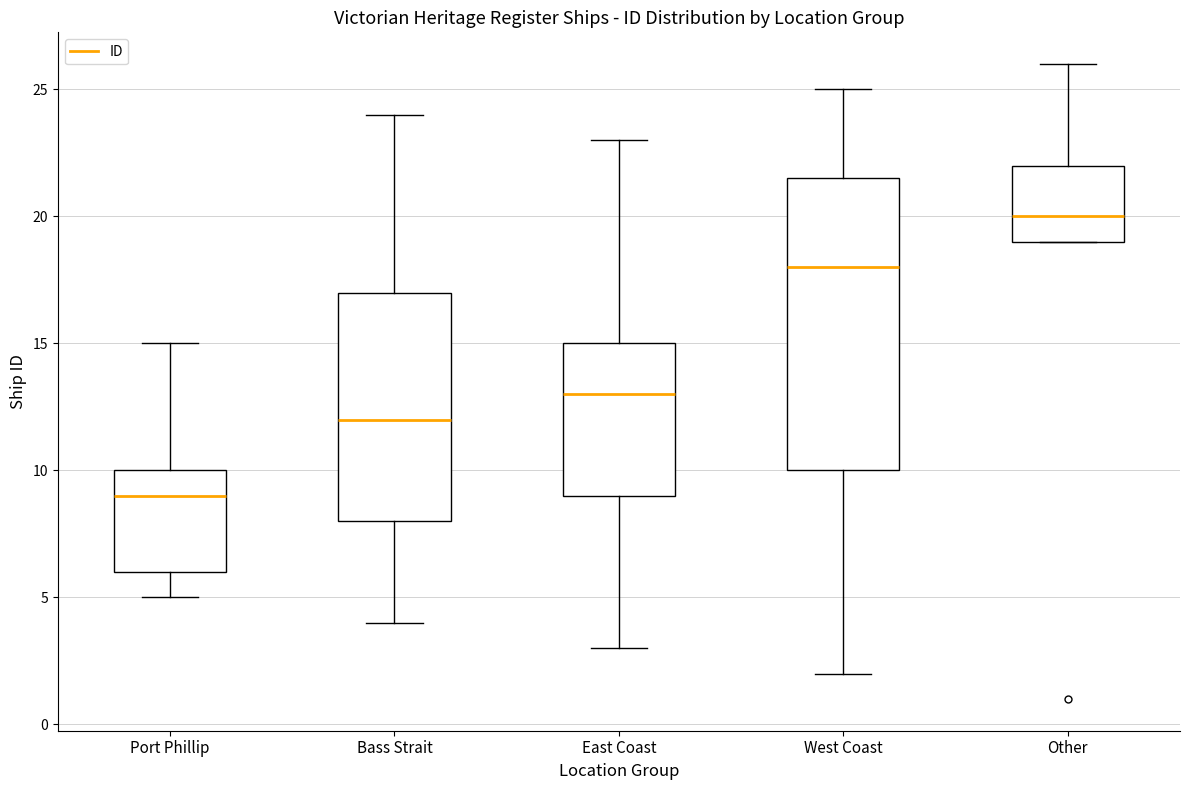

Reading left to right, read every box against the y-axis: the position of its median line, the range the box covers, and the ends of its whiskers. The values are not printed on the chart, so give them approximately, as read against the axis.

Port Phillip: median 9.0, box 6.0 to 10.0, whiskers 5.0 to 15.0
Bass Strait: median 12.0, box 8.0 to 17.0, whiskers 4.0 to 24.0
East Coast: median 13.0, box 9.0 to 15.0, whiskers 3.0 to 23.0
West Coast: median 18.0, box 10.0 to 21.5, whiskers 2.0 to 25.0
Other: median 20.0, box 19.0 to 22.0, whiskers 19.0 to 26.0